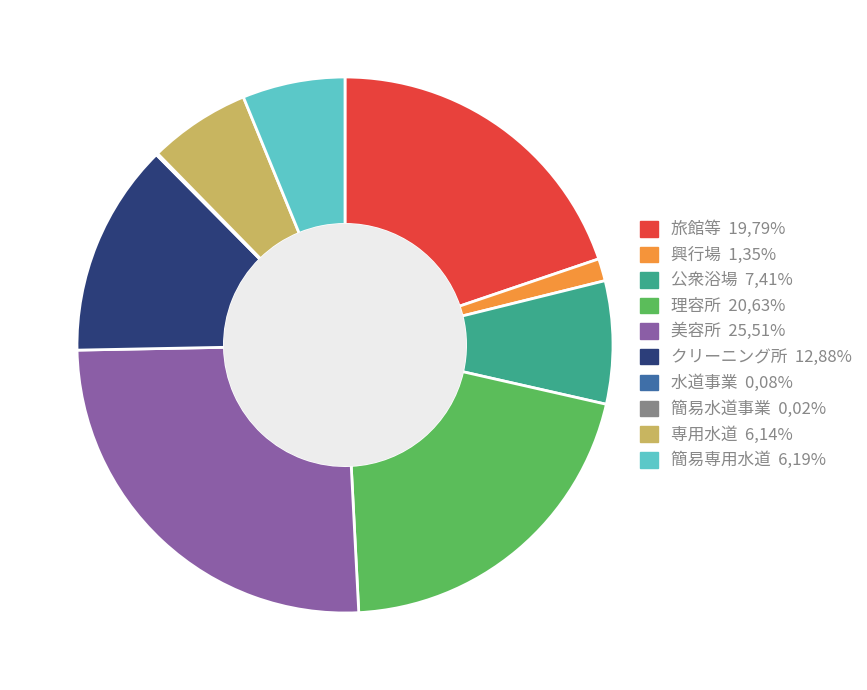

Is there any slice that represents more than half of the pie?

No